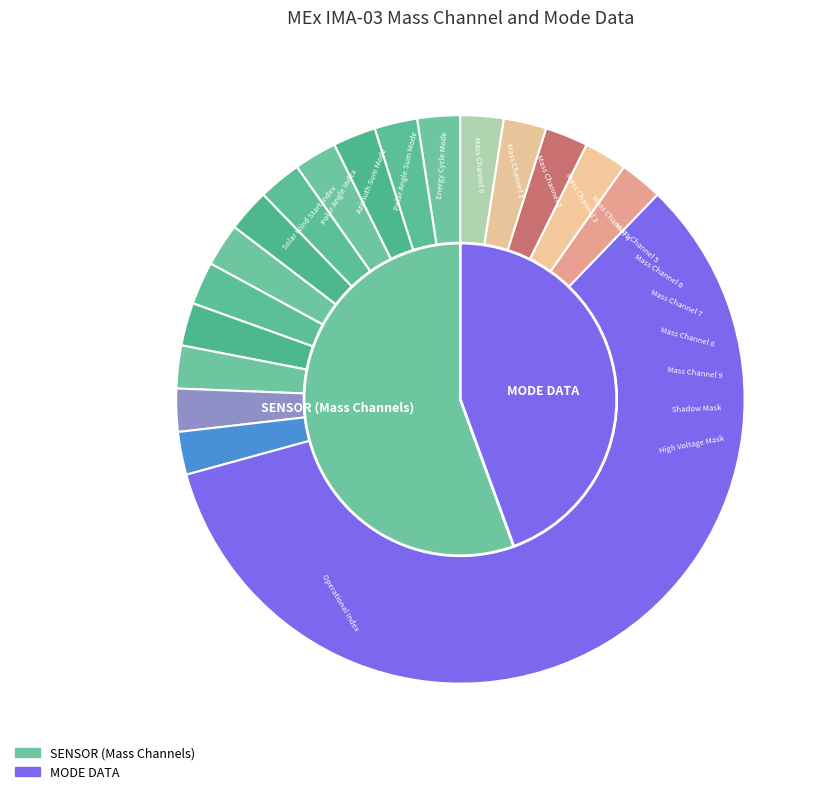

What is the smallest slice in the pie chart?

Mass Channel 0